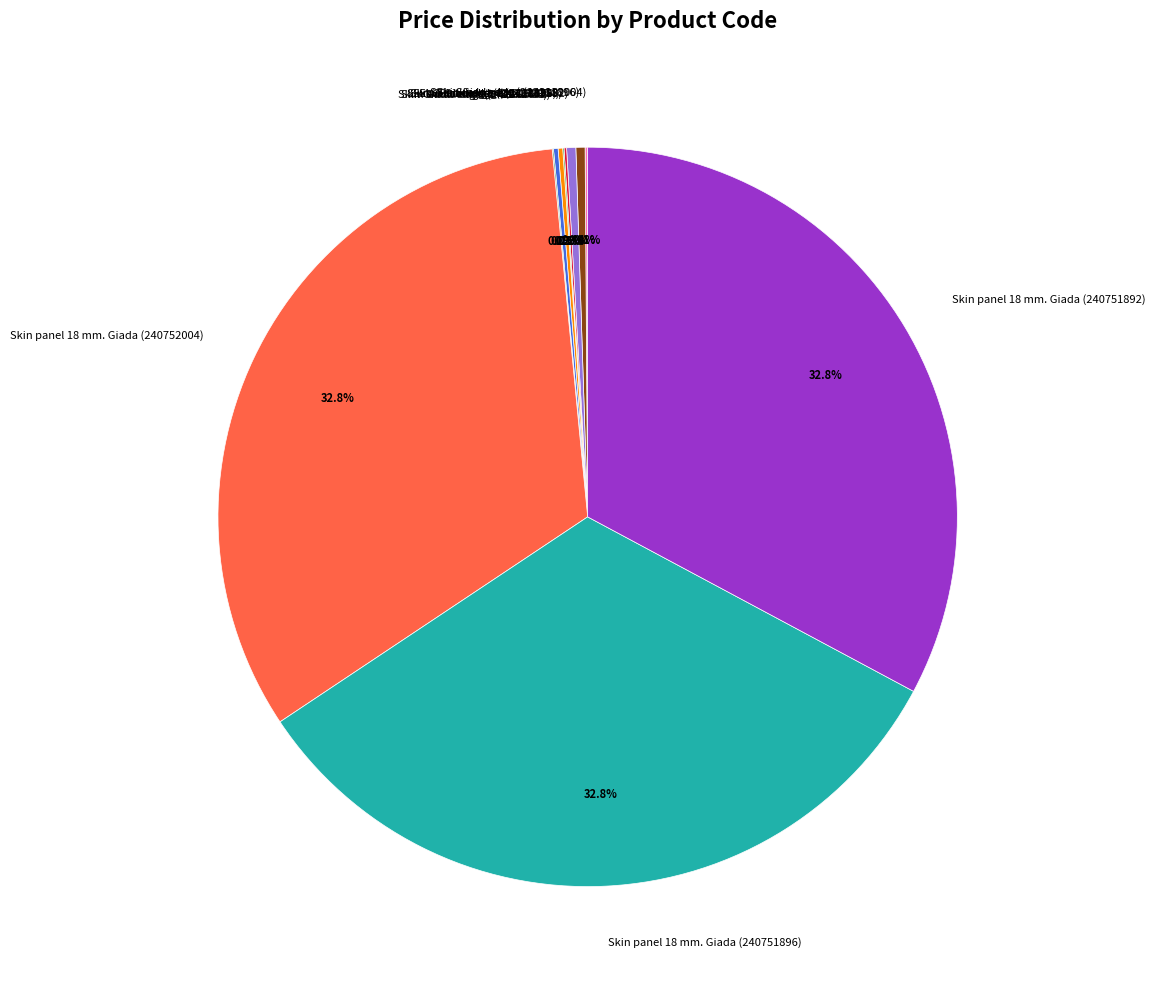

What portion of the pie excludes Skin Giada edge (242181892)?

99.6%